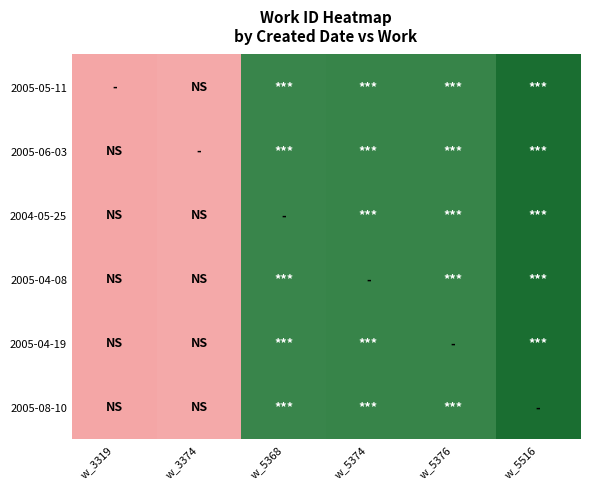

Reading left to right, what are all the values shown in this chart?

2005-05-11: w_3319=0.0	w_3374=0.0	w_5368=0.9	w_5374=0.9	w_5376=0.9	w_5516=1.0
2005-06-03: w_3319=0.0	w_3374=0.0	w_5368=0.9	w_5374=0.9	w_5376=0.9	w_5516=1.0
2004-05-25: w_3319=0.0	w_3374=0.0	w_5368=0.9	w_5374=0.9	w_5376=0.9	w_5516=1.0
2005-04-08: w_3319=0.0	w_3374=0.0	w_5368=0.9	w_5374=0.9	w_5376=0.9	w_5516=1.0
2005-04-19: w_3319=0.0	w_3374=0.0	w_5368=0.9	w_5374=0.9	w_5376=0.9	w_5516=1.0
2005-08-10: w_3319=0.0	w_3374=0.0	w_5368=0.9	w_5374=0.9	w_5376=0.9	w_5516=1.0